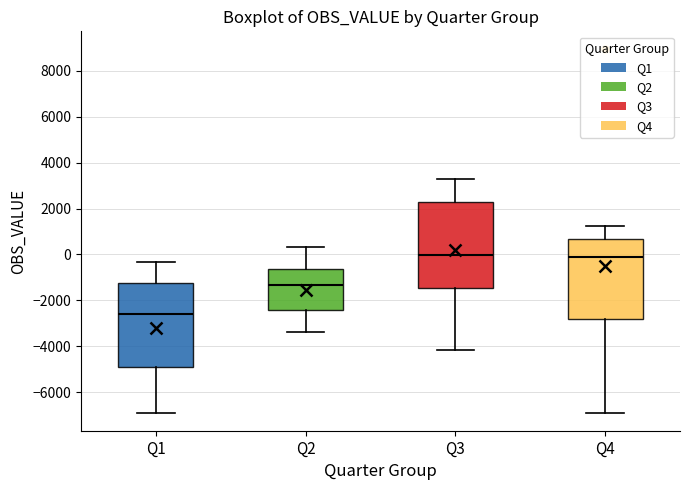

Reading left to right, transcribe this box plot: for each box, give where its median line is, the range the box spans, and where its two whiskers end, as read against the y-axis. The values are not printed on the chart, so give them approximately, as read against the axis.

Q1: median -2600, box -5000 to -1200, whiskers -6800 to -400
Q2: median -1400, box -2400 to -600, whiskers -3400 to 400
Q3: median 0, box -1400 to 2400, whiskers -4200 to 3400
Q4: median -200, box -2800 to 600, whiskers -6800 to 1200